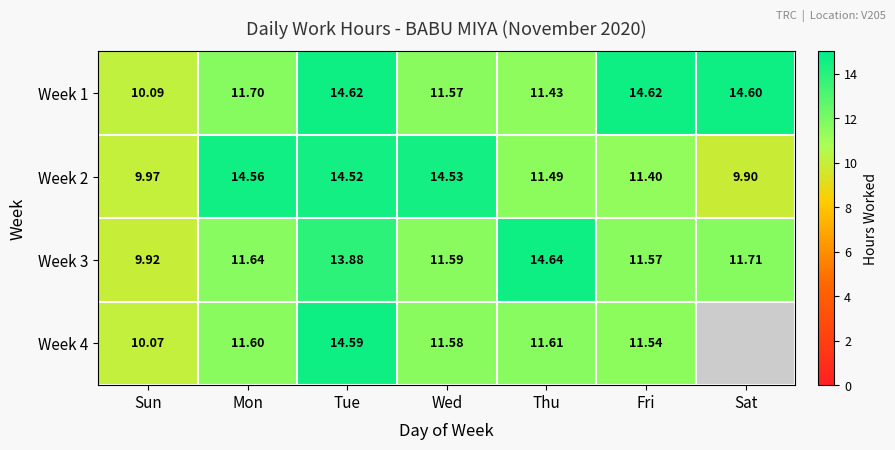

At how many categories does at least one series exceed 3?

7